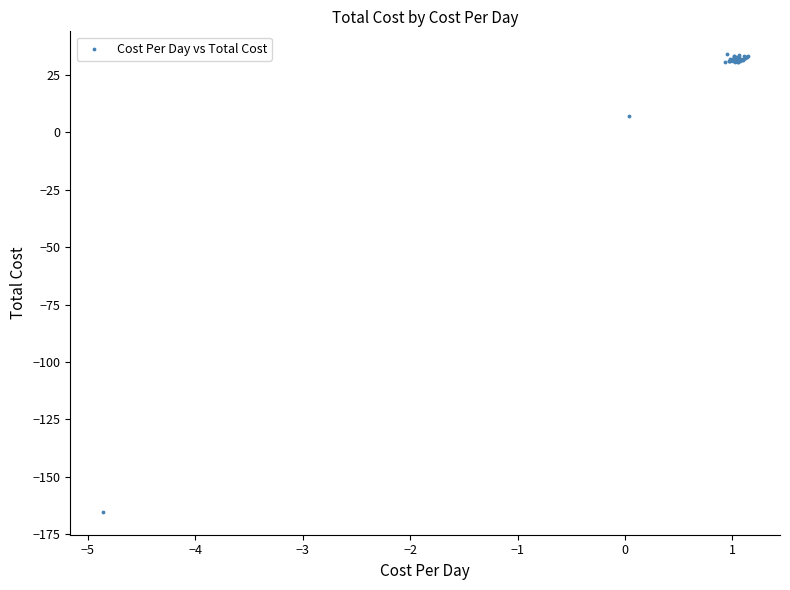

What Y value in the scatter plot is closest to -65?

7.0